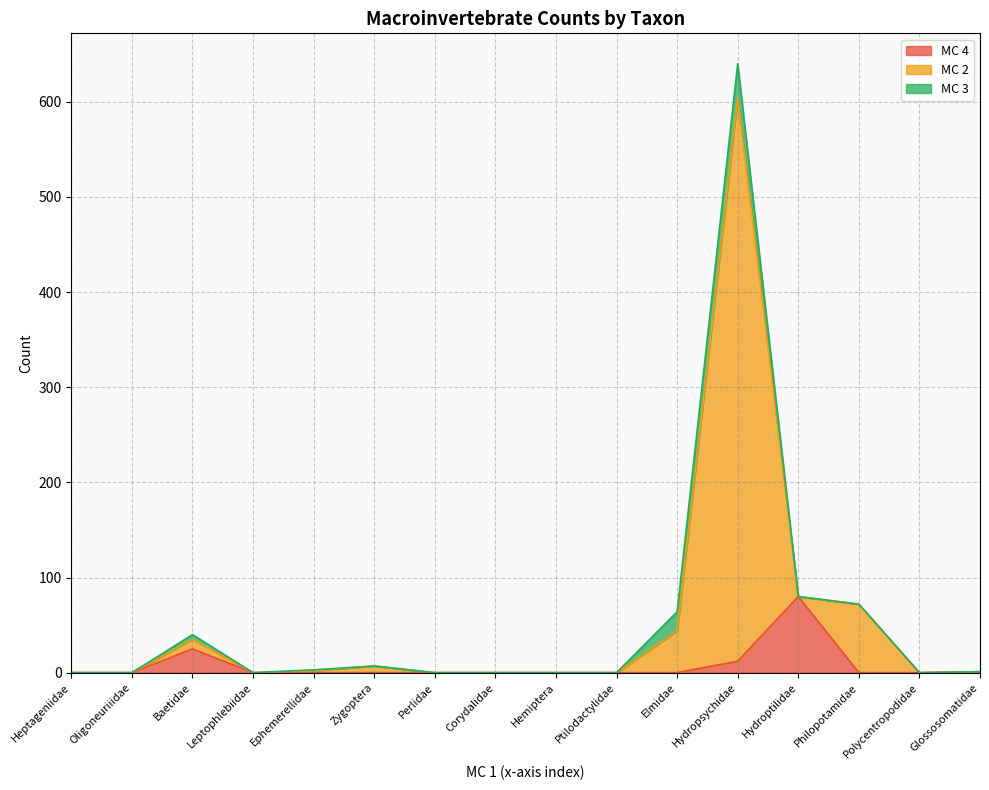

At which category is the sum across all series the highest?

Hydropsychidae